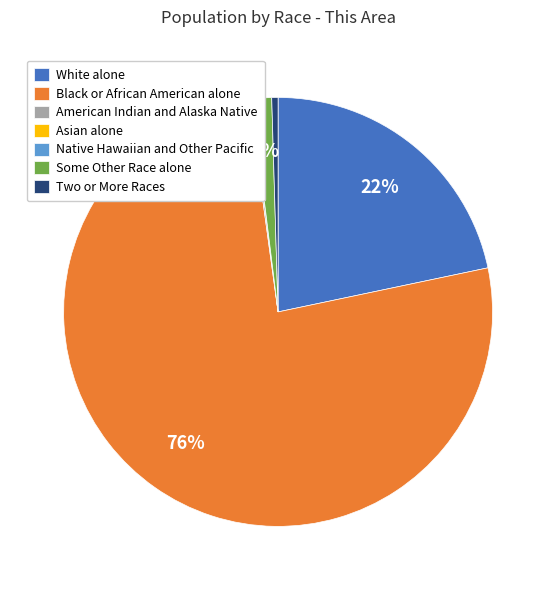

To the nearest percent, what portion does Some Other Race alone represent?

1%